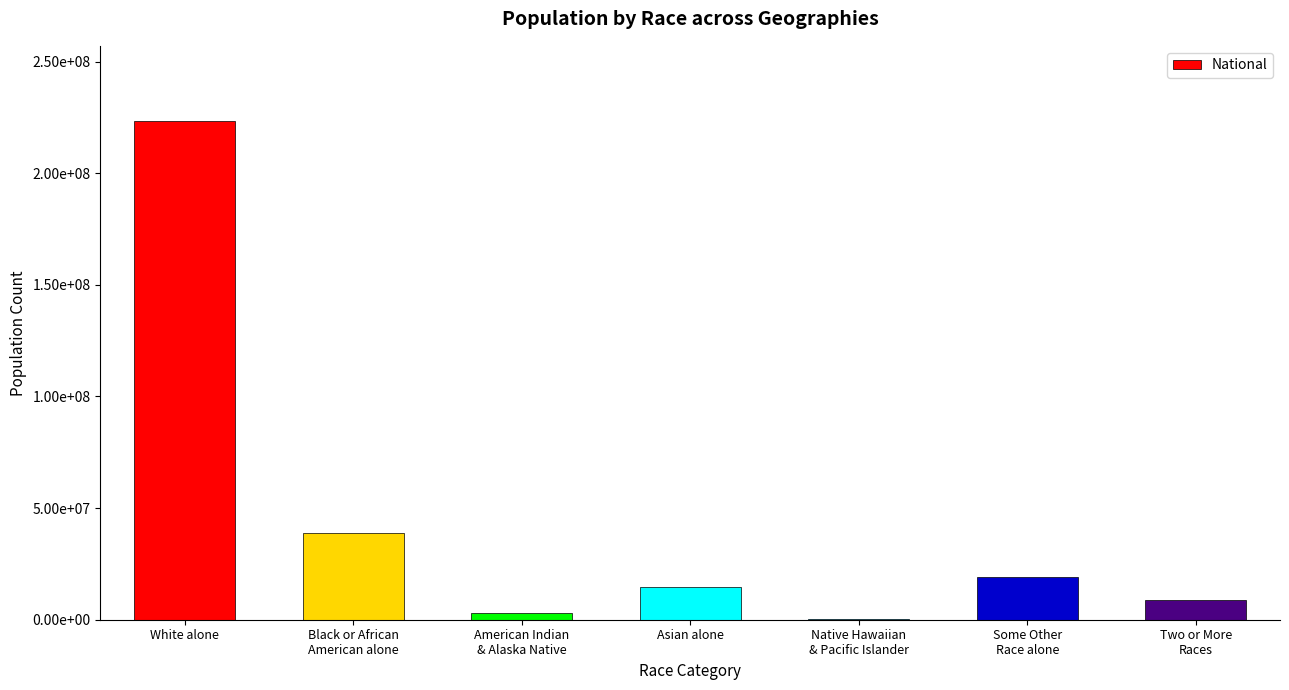

What is the change in value from Asian alone to Some Other
Race alone?

+4433116